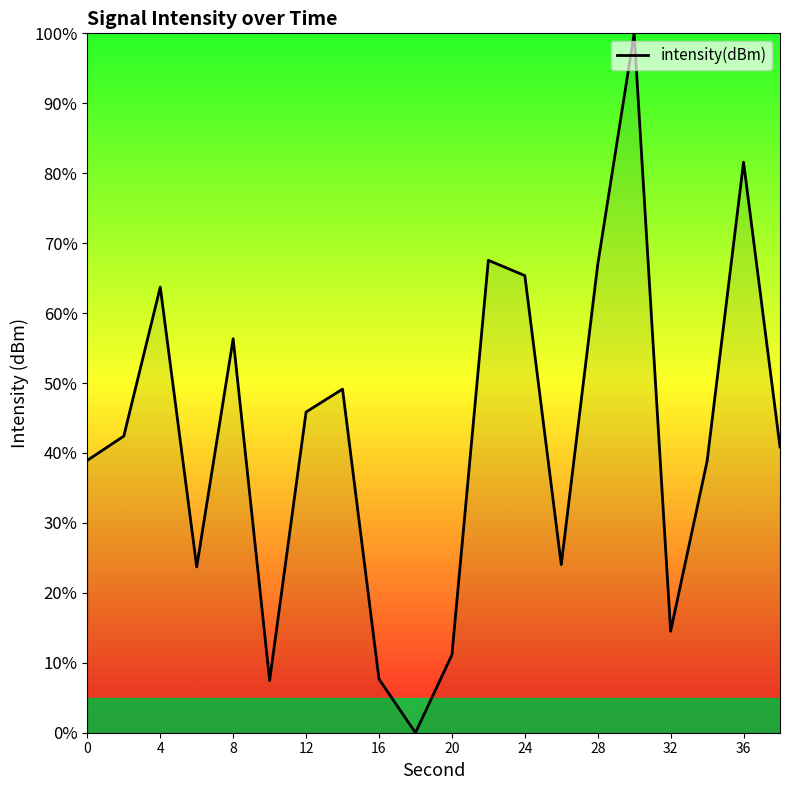

What is the maximum value shown in the chart?

100.0